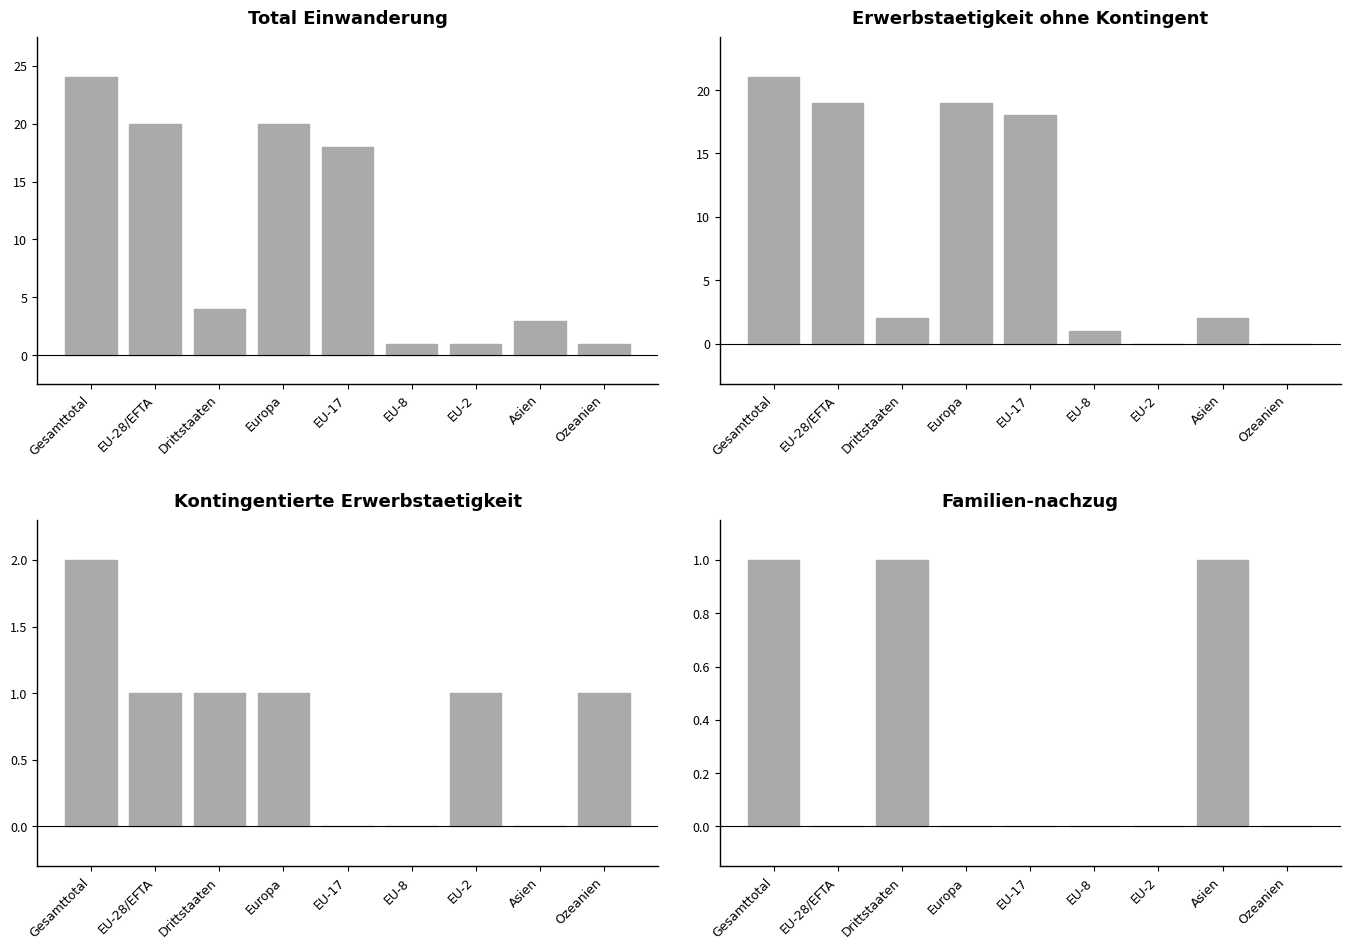

At which category is the sum across all series the highest?

Gesamttotal